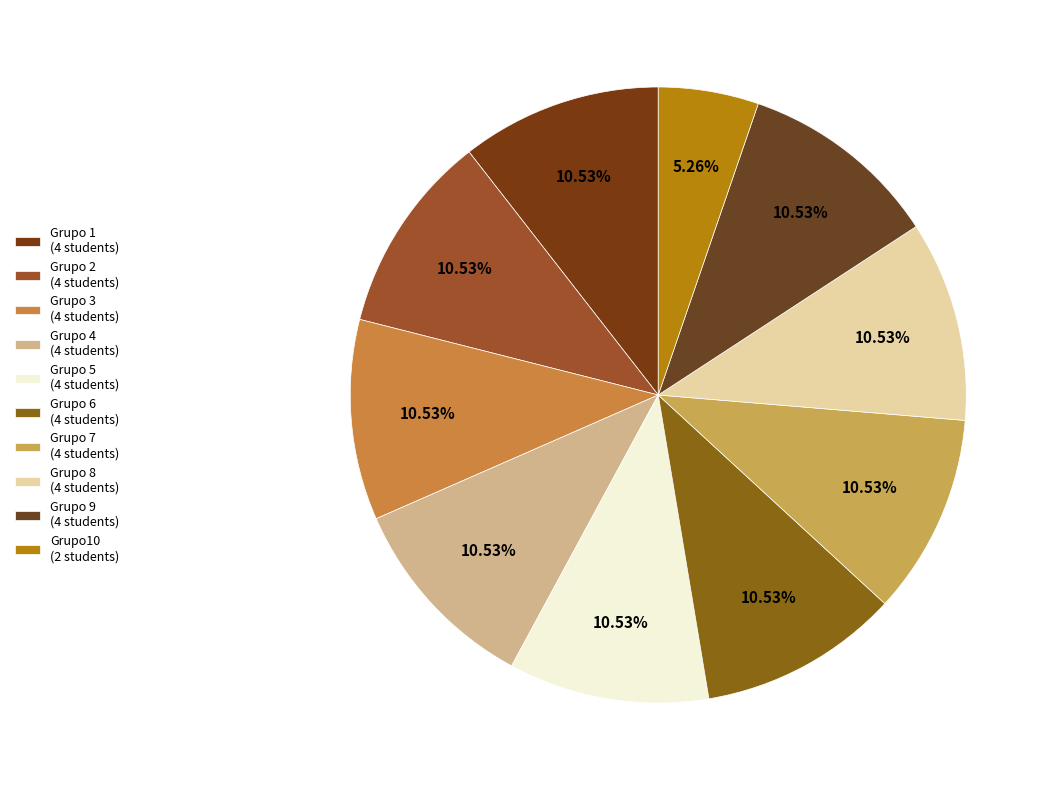

How many segments does this pie chart have?

10